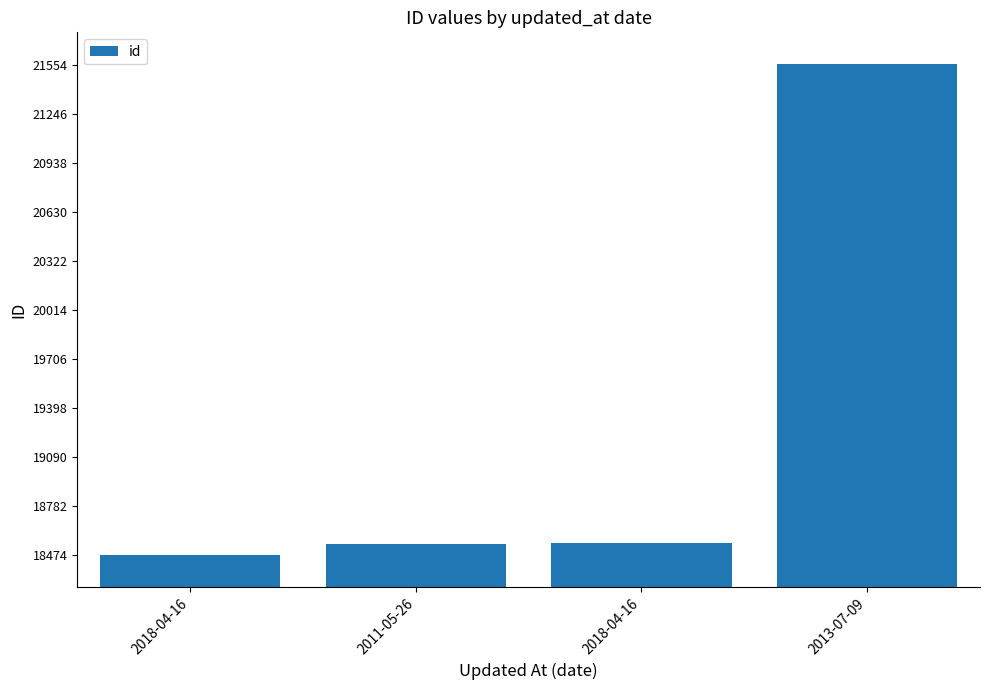

What is the ratio of the value at 2011-05-26 to the value at 2018-04-16?

1.0